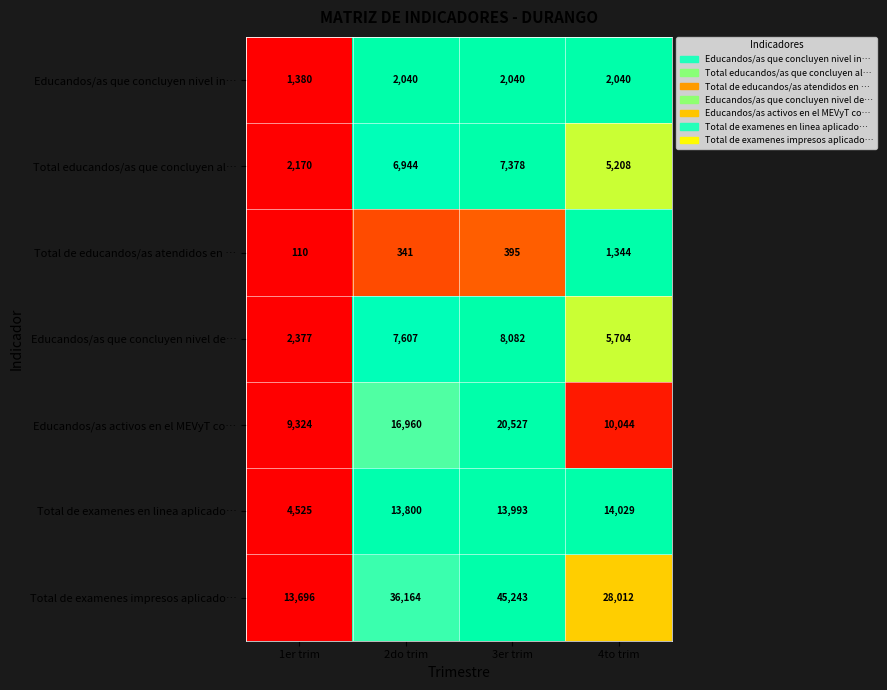

How many values in the Educandos/as activos en el MEVyT co… series are below 16960?

2